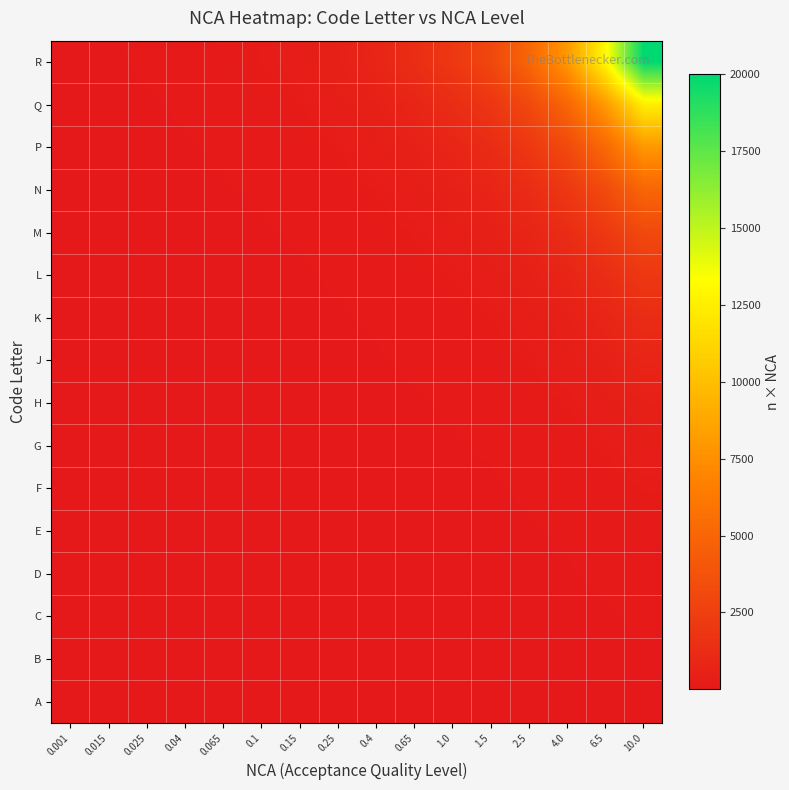

Reading left to right, extract all data points from this chart.

A: 0.001=0.0	0.015=0.0	0.025=0.1	0.04=0.1	0.065=0.1	0.1=0.2	0.15=0.3	0.25=0.5	0.4=0.8	0.65=1.3	1.0=2.0	1.5=3.0	2.5=5.0	4.0=8.0	6.5=13.0	10.0=20.0
B: 0.001=0.0	0.015=0.0	0.025=0.1	0.04=0.1	0.065=0.2	0.1=0.3	0.15=0.4	0.25=0.8	0.4=1.2	0.65=2.0	1.0=3.0	1.5=4.5	2.5=7.5	4.0=12.0	6.5=19.5	10.0=30.0
C: 0.001=0.0	0.015=0.1	0.025=0.1	0.04=0.2	0.065=0.3	0.1=0.5	0.15=0.8	0.25=1.2	0.4=2.0	0.65=3.2	1.0=5.0	1.5=7.5	2.5=12.5	4.0=20.0	6.5=32.5	10.0=50.0
D: 0.001=0.0	0.015=0.1	0.025=0.2	0.04=0.3	0.065=0.5	0.1=0.8	0.15=1.2	0.25=2.0	0.4=3.2	0.65=5.2	1.0=8.0	1.5=12.0	2.5=20.0	4.0=32.0	6.5=52.0	10.0=80.0
E: 0.001=0.0	0.015=0.2	0.025=0.3	0.04=0.5	0.065=0.8	0.1=1.3	0.15=1.9	0.25=3.2	0.4=5.2	0.65=8.5	1.0=13.0	1.5=19.5	2.5=32.5	4.0=52.0	6.5=84.5	10.0=130.0
F: 0.001=0.0	0.015=0.3	0.025=0.5	0.04=0.8	0.065=1.3	0.1=2.0	0.15=3.0	0.25=5.0	0.4=8.0	0.65=13.0	1.0=20.0	1.5=30.0	2.5=50.0	4.0=80.0	6.5=130.0	10.0=200.0
G: 0.001=0.0	0.015=0.5	0.025=0.8	0.04=1.3	0.065=2.1	0.1=3.2	0.15=4.8	0.25=8.0	0.4=12.8	0.65=20.8	1.0=32.0	1.5=48.0	2.5=80.0	4.0=128.0	6.5=208.0	10.0=320.0
H: 0.001=0.1	0.015=0.8	0.025=1.2	0.04=2.0	0.065=3.2	0.1=5.0	0.15=7.5	0.25=12.5	0.4=20.0	0.65=32.5	1.0=50.0	1.5=75.0	2.5=125.0	4.0=200.0	6.5=325.0	10.0=500.0
J: 0.001=0.1	0.015=1.2	0.025=2.0	0.04=3.2	0.065=5.2	0.1=8.0	0.15=12.0	0.25=20.0	0.4=32.0	0.65=52.0	1.0=80.0	1.5=120.0	2.5=200.0	4.0=320.0	6.5=520.0	10.0=800.0
K: 0.001=0.1	0.015=1.9	0.025=3.1	0.04=5.0	0.065=8.1	0.1=12.5	0.15=18.8	0.25=31.2	0.4=50.0	0.65=81.2	1.0=125.0	1.5=187.5	2.5=312.5	4.0=500.0	6.5=812.5	10.0=1250.0
L: 0.001=0.2	0.015=3.0	0.025=5.0	0.04=8.0	0.065=13.0	0.1=20.0	0.15=30.0	0.25=50.0	0.4=80.0	0.65=130.0	1.0=200.0	1.5=300.0	2.5=500.0	4.0=800.0	6.5=1300.0	10.0=2000.0
M: 0.001=0.3	0.015=4.7	0.025=7.9	0.04=12.6	0.065=20.5	0.1=31.5	0.15=47.2	0.25=78.8	0.4=126.0	0.65=204.8	1.0=315.0	1.5=472.5	2.5=787.5	4.0=1260.0	6.5=2047.5	10.0=3150.0
N: 0.001=0.5	0.015=7.5	0.025=12.5	0.04=20.0	0.065=32.5	0.1=50.0	0.15=75.0	0.25=125.0	0.4=200.0	0.65=325.0	1.0=500.0	1.5=750.0	2.5=1250.0	4.0=2000.0	6.5=3250.0	10.0=5000.0
P: 0.001=0.8	0.015=12.0	0.025=20.0	0.04=32.0	0.065=52.0	0.1=80.0	0.15=120.0	0.25=200.0	0.4=320.0	0.65=520.0	1.0=800.0	1.5=1200.0	2.5=2000.0	4.0=3200.0	6.5=5200.0	10.0=8000.0
Q: 0.001=1.2	0.015=18.8	0.025=31.2	0.04=50.0	0.065=81.2	0.1=125.0	0.15=187.5	0.25=312.5	0.4=500.0	0.65=812.5	1.0=1250.0	1.5=1875.0	2.5=3125.0	4.0=5000.0	6.5=8125.0	10.0=12500.0
R: 0.001=2.0	0.015=30.0	0.025=50.0	0.04=80.0	0.065=130.0	0.1=200.0	0.15=300.0	0.25=500.0	0.4=800.0	0.65=1300.0	1.0=2000.0	1.5=3000.0	2.5=5000.0	4.0=8000.0	6.5=13000.0	10.0=20000.0